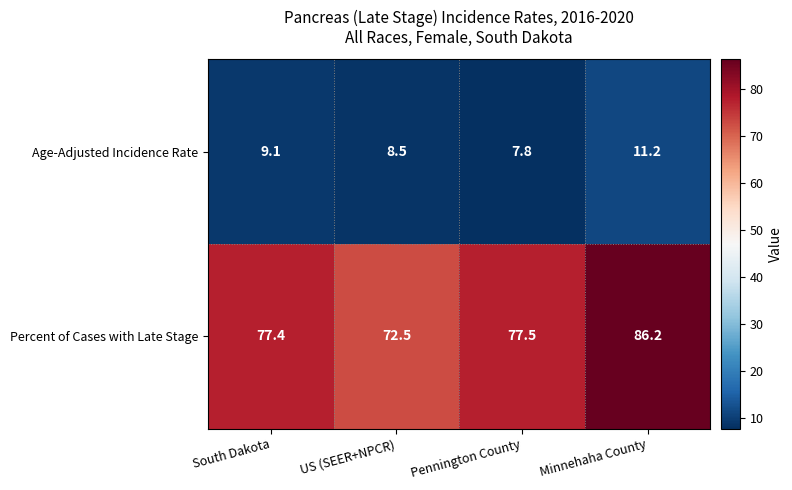

Reading left to right, transcribe all the data shown in this chart.

Age-Adjusted Incidence Rate: 9.1	8.5	7.8	11.2
Percent of Cases with Late Stage: 77.4	72.5	77.5	86.2